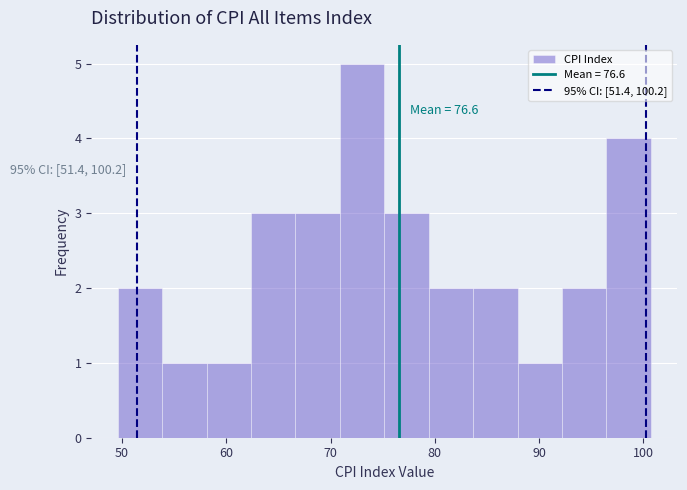

Over which range of the x-axis is the bar tallest?

71 to 75